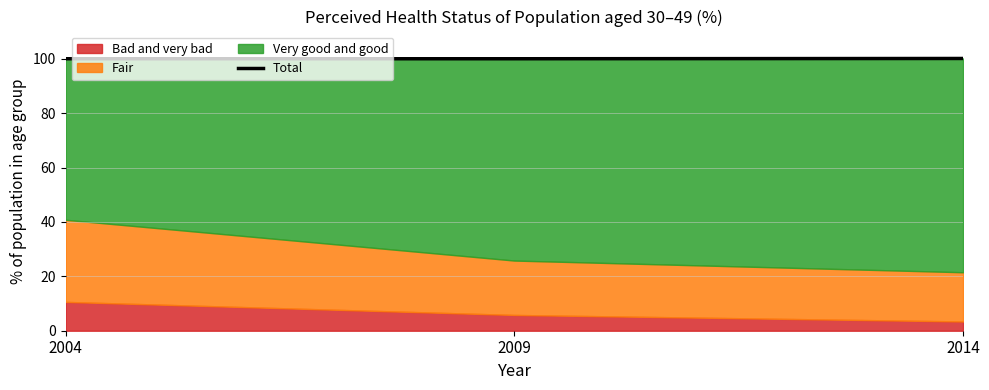

Rank the categories by value from highest to lowest.

2014, 2004, 2009